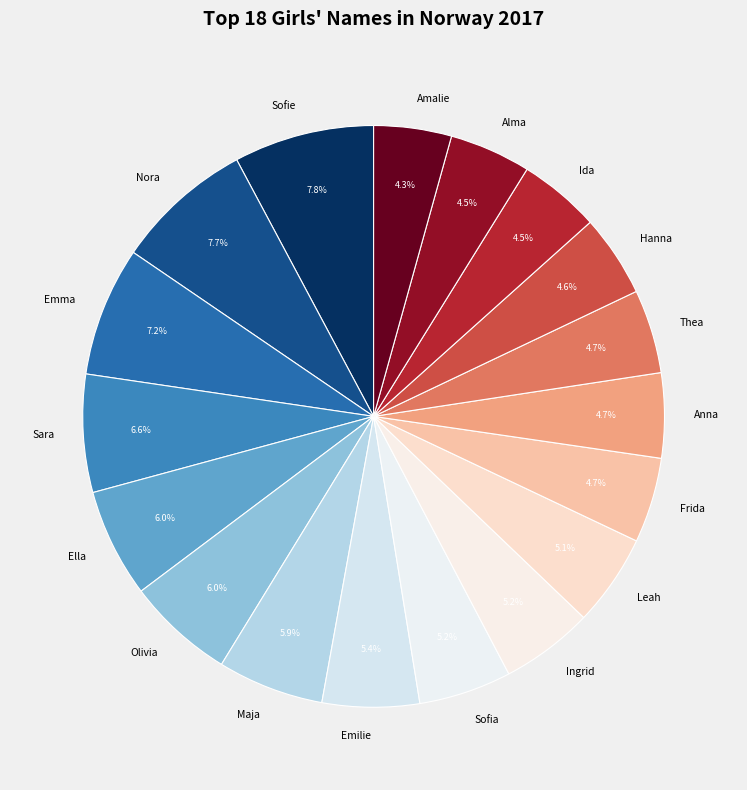

Which slice is the smallest?

Amalie